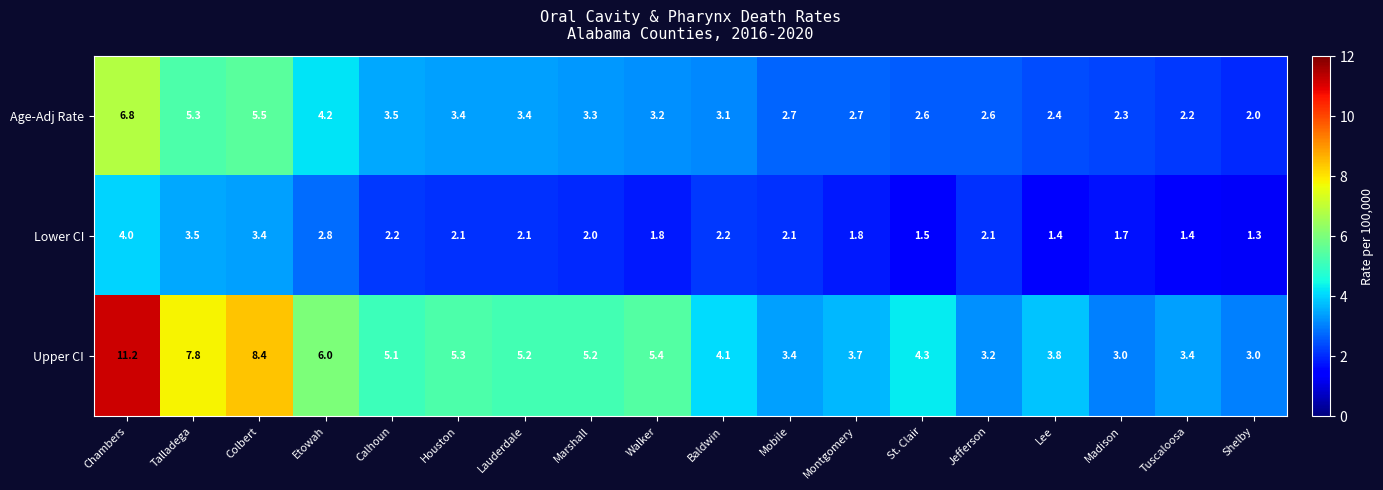

What is the greatest value displayed?

11.2